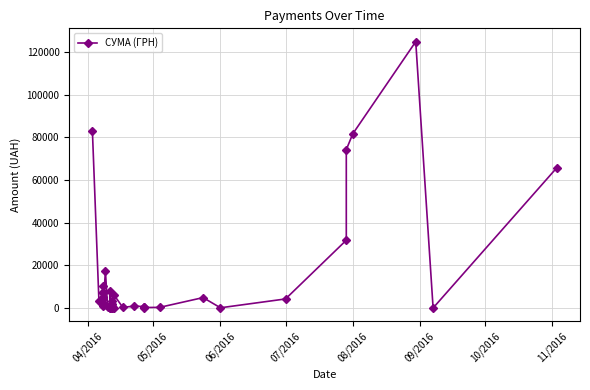

Is it true that the value at 08/2016 is 3607.9?

False